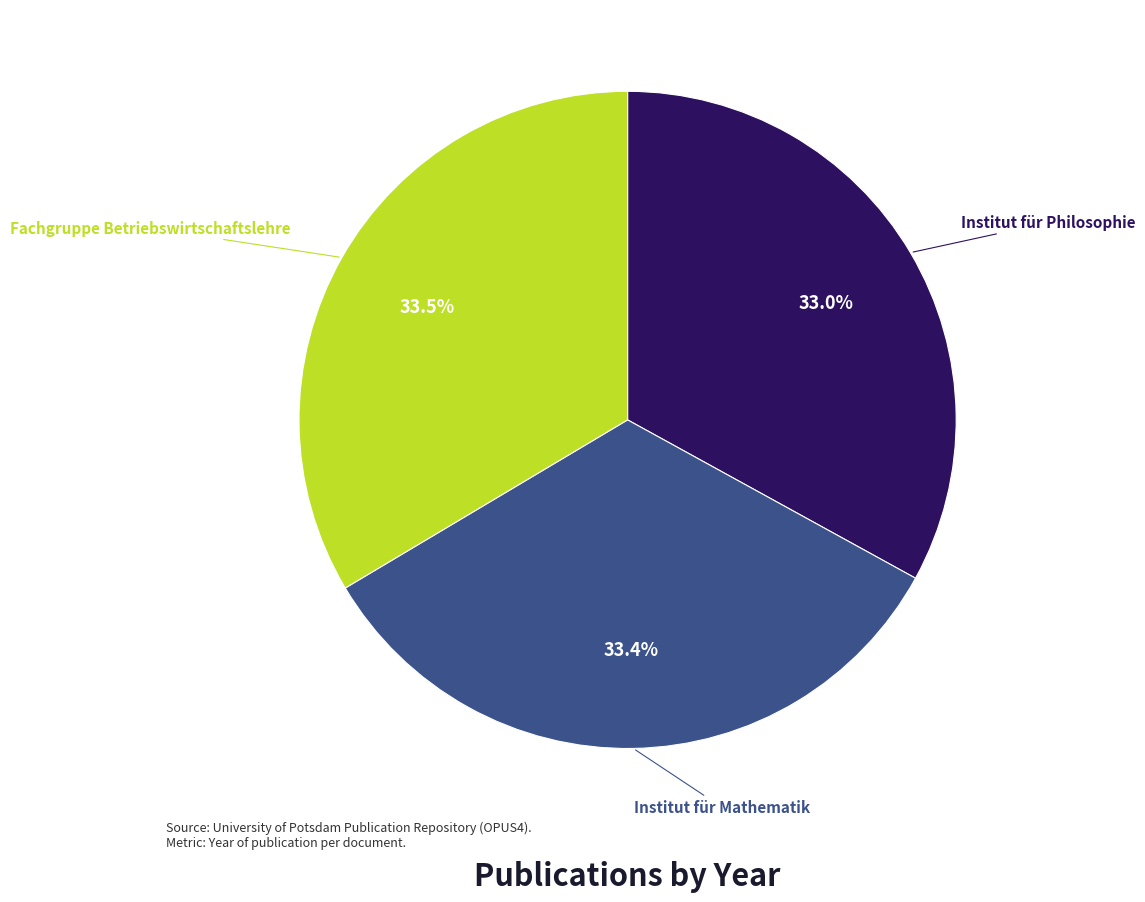

Does any single category account for the majority?

No